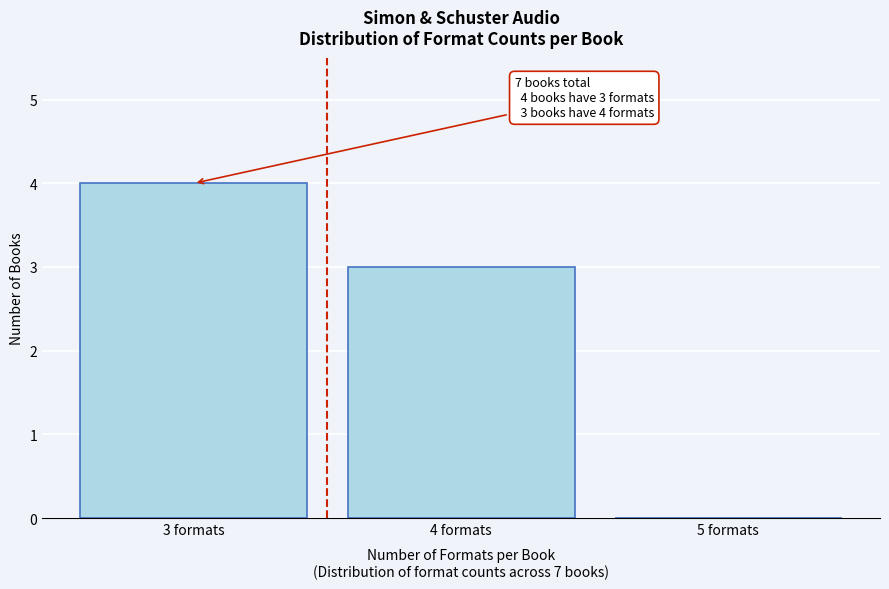

Over which range of the x-axis is the bar tallest?

2.5 to 3.5